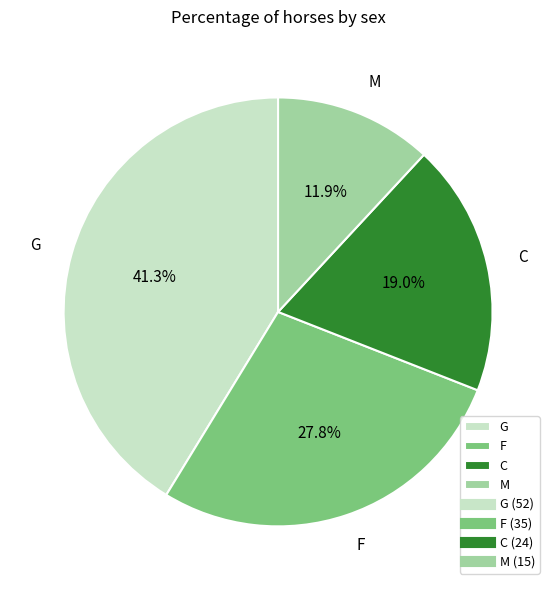

What is the largest slice in the pie chart?

G